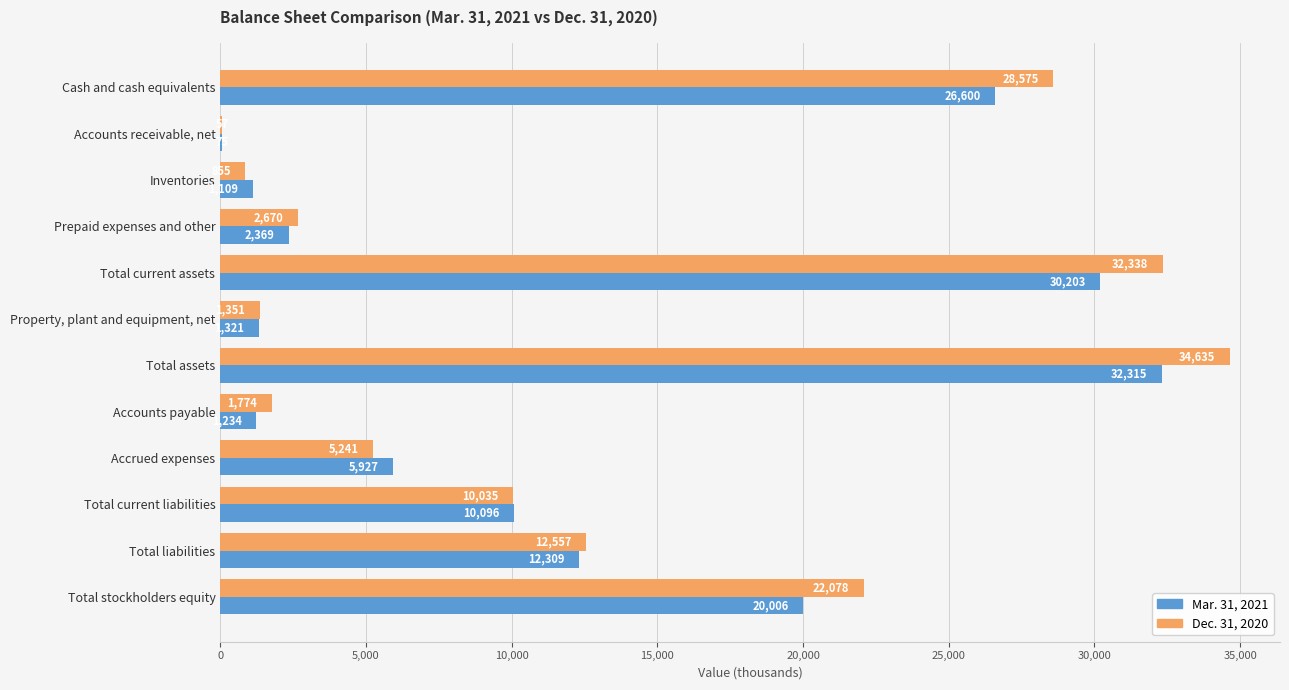

Which series has the largest range (max minus min)?

Dec. 31, 2020